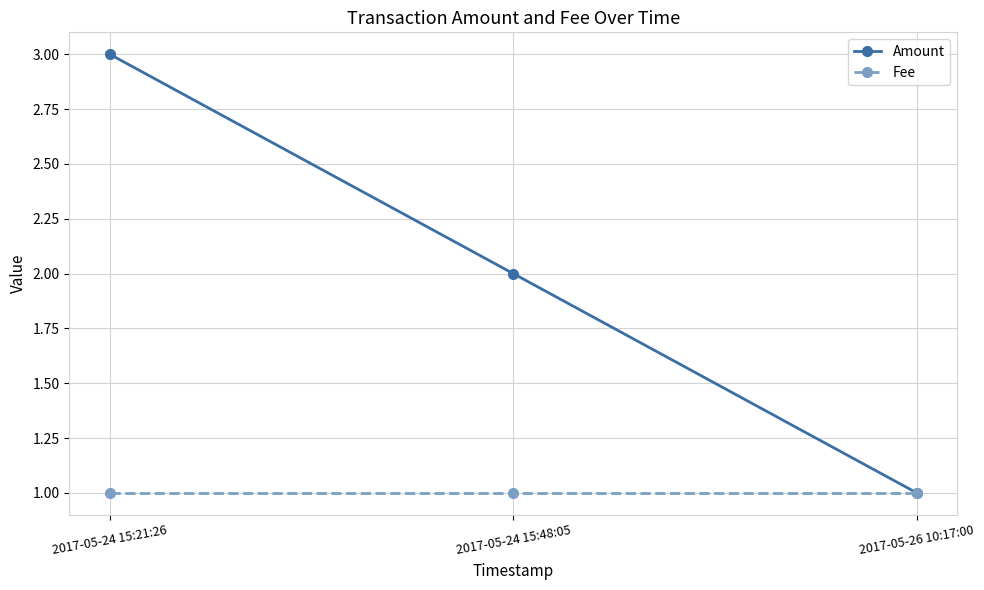

Read the Fee value at 2017-05-24 15:48:05.

1